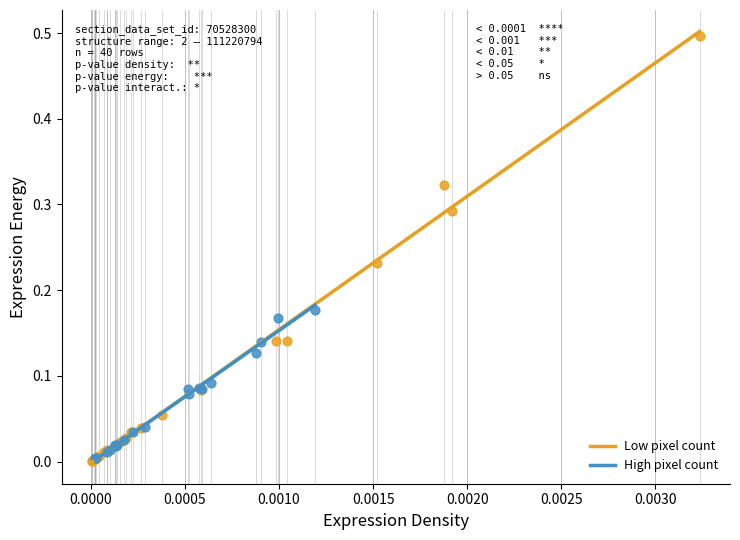

Which series contains the highest Y value?

Low pixel count